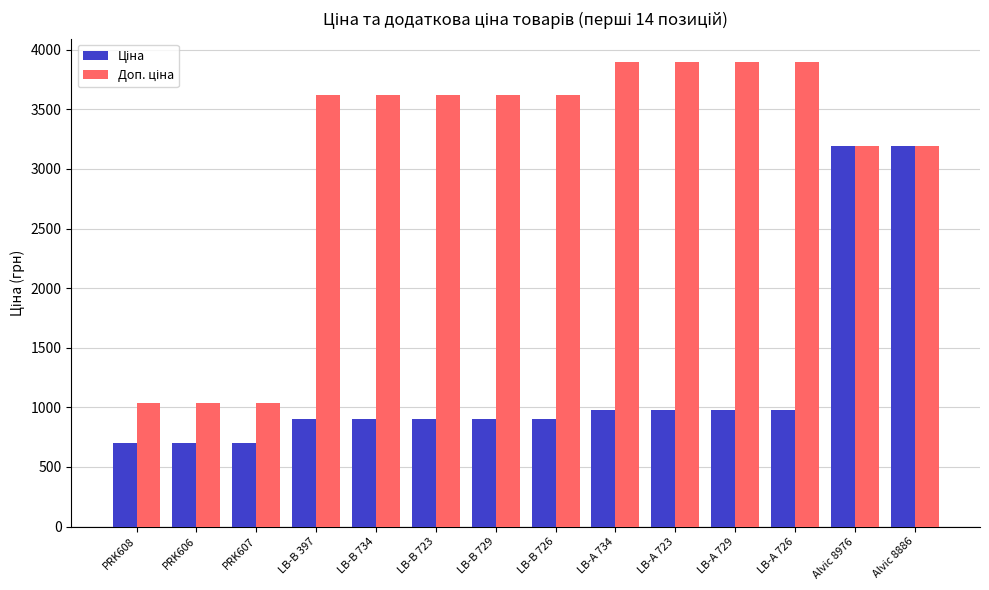

What is the total value across all series at LB-А 723?

4871.1